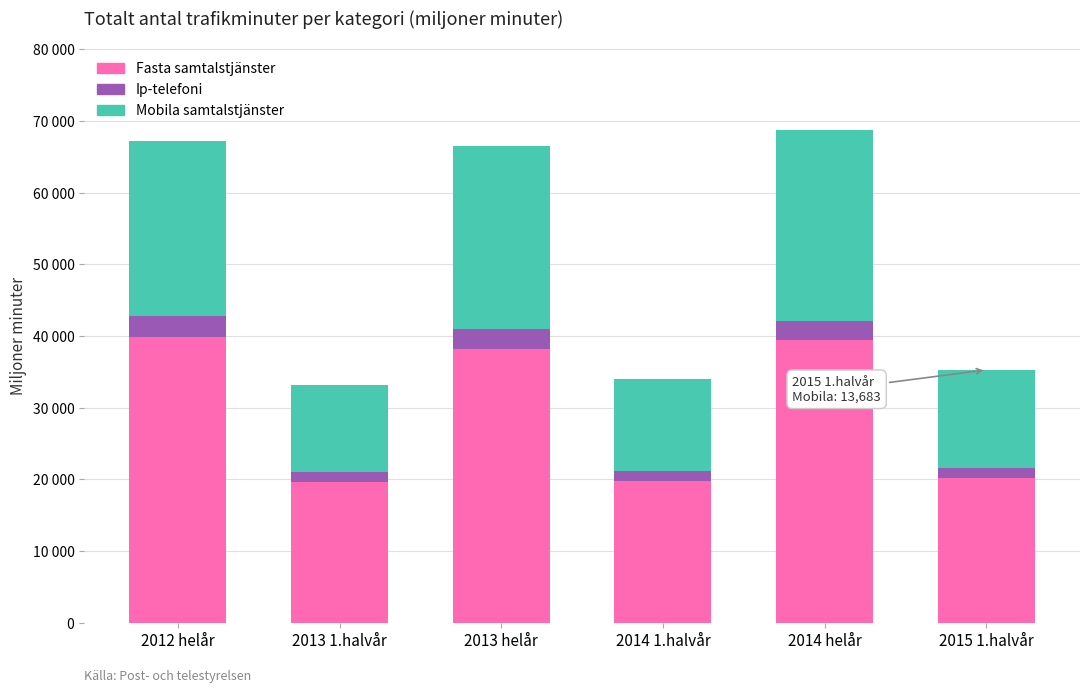

At which category is the sum across all series the highest?

2014 helår